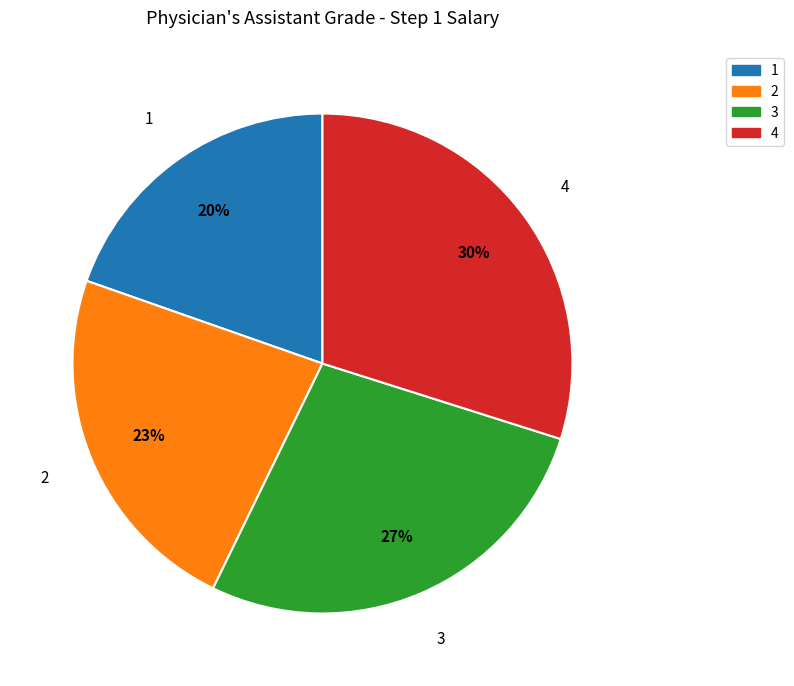

Is there any slice that represents more than half of the pie?

No